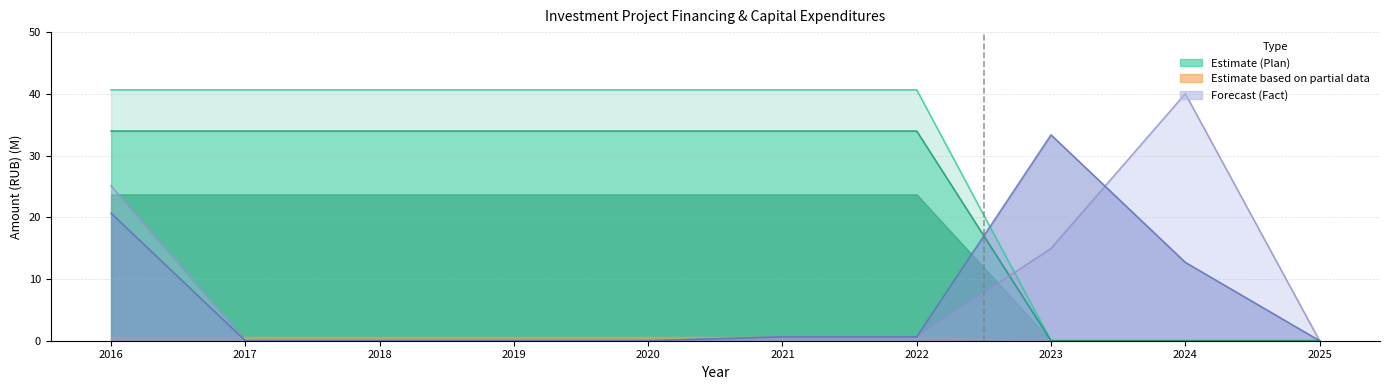

The value of Financing_plan at 2024 is 0.0. True or false?

True